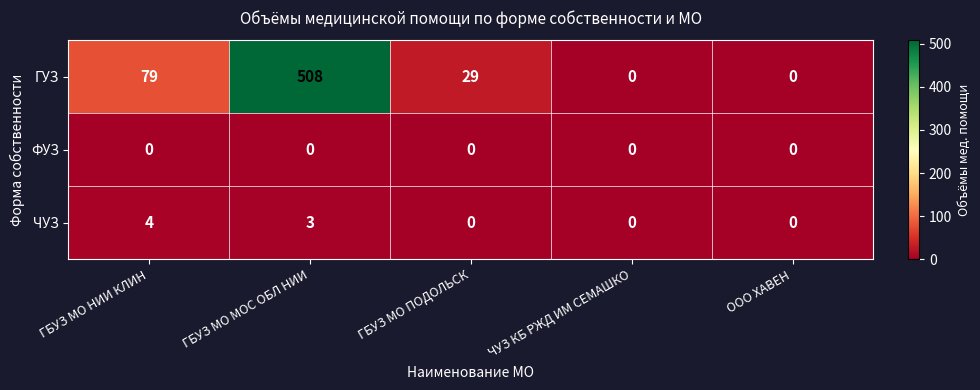

The value of ГУЗ at ГБУЗ МО ПОДОЛЬСК is 16. True or false?

False